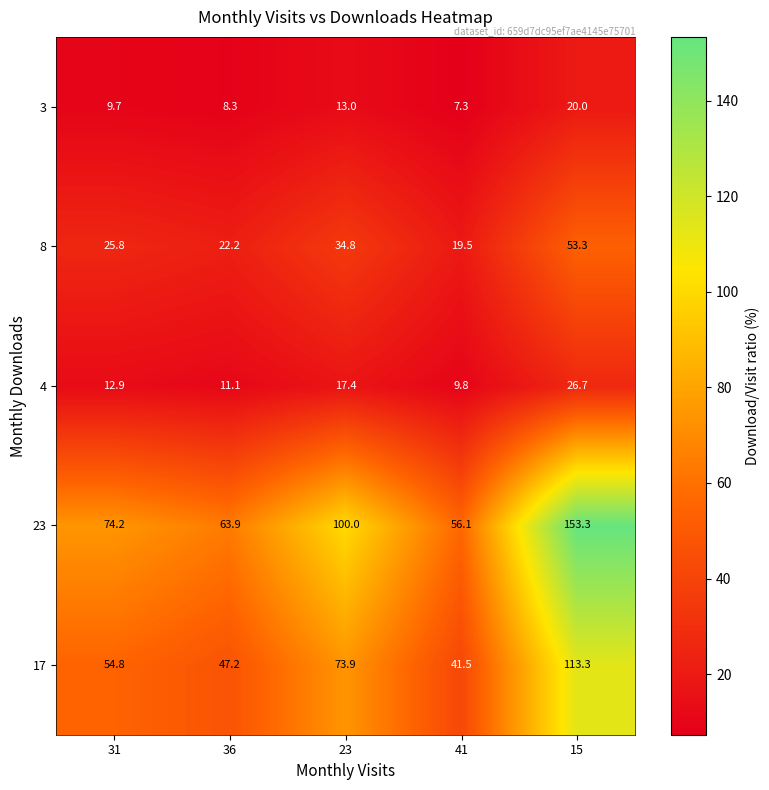

True or false: 3 has a value of 9.7 at 31.

True